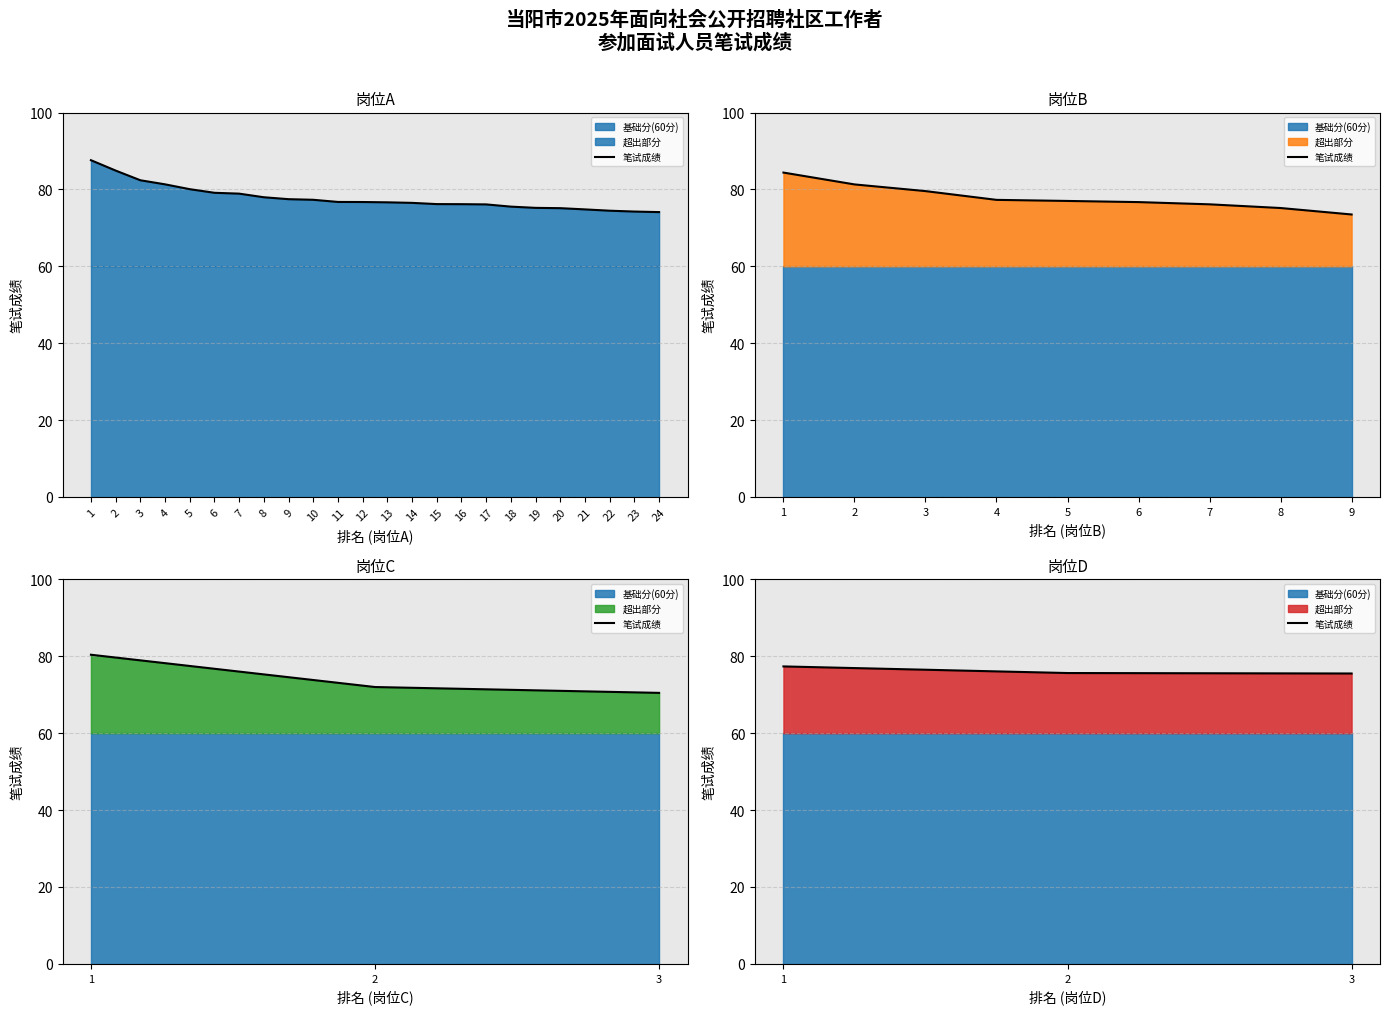

Is it true that the value at 1 is 116.9?

False